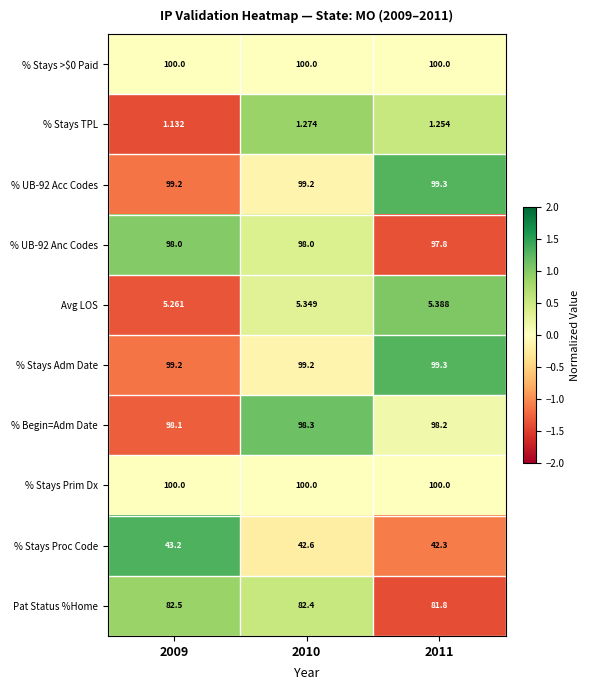

Which series has the widest spread of values?

% Stays Proc Code